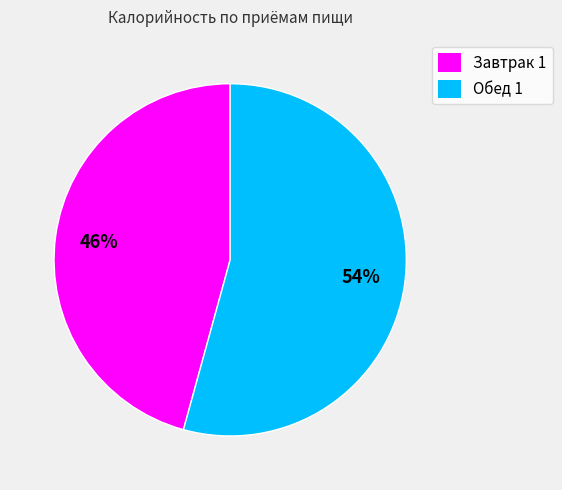

The Обед 1 slice represents 46% of the pie. True or false?

False